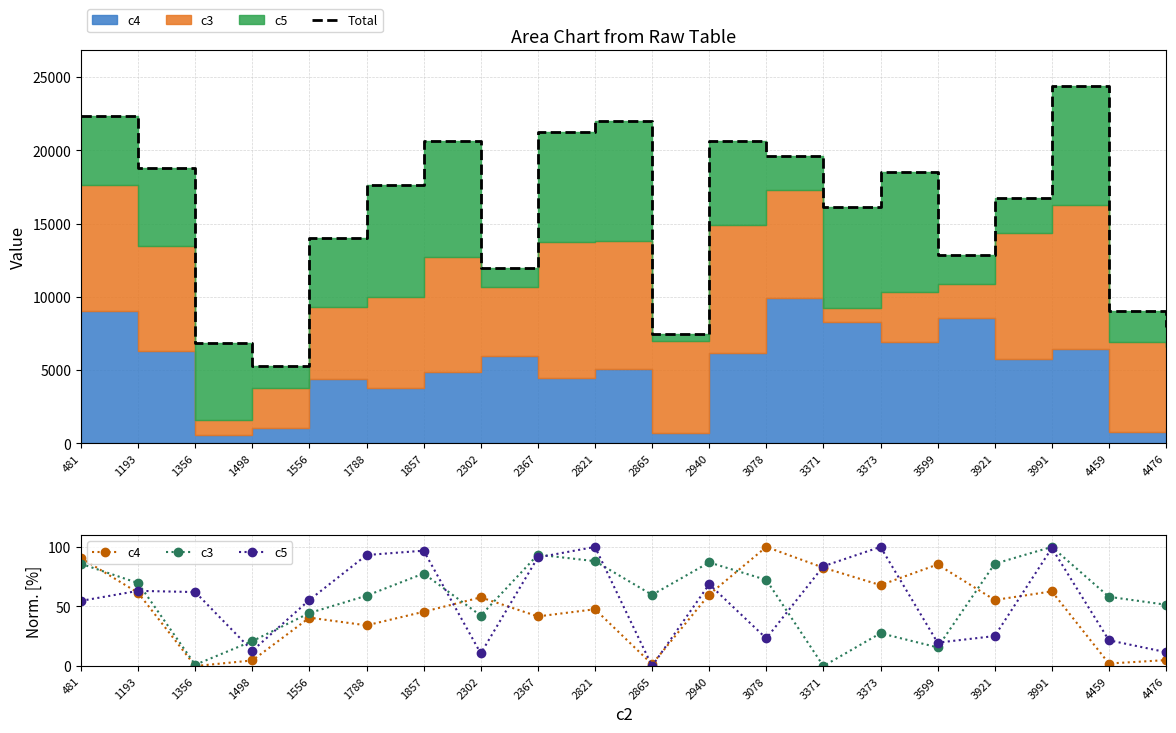

Reading right to left, list all the values displayed in this chart.

Total: 4476=7941.0	4459=9034.0	3991=24403.0	3921=16773.0	3599=12865.0	3373=18498.0	3371=16153.0	3078=19581.0	2940=20655.0	2865=7458.0	2821=22008.0	2367=21255.0	2302=11970.0	1857=20640.0	1788=17628.0	1556=14033.0	1498=5276.0	1356=6853.0	1193=18808.0	481=22343.0
c4: 4476=5.0	4459=2.1	3991=62.7	3921=55.5	3599=85.3	3373=67.9	3371=82.5	3078=100.0	2940=60.0	2865=1.5	2821=47.7	2367=41.7	2302=57.7	1857=45.6	1788=34.2	1556=40.6	1498=4.7	1356=0.0	1193=61.5	481=90.7
c3: 4476=51.5	4459=58.1	3991=100.0	3921=85.8	3599=15.7	3373=27.6	3371=0.0	3078=72.3	2940=87.0	2865=59.8	2821=88.0	2367=93.5	2302=42.3	1857=77.7	1788=59.1	1556=44.5	1498=20.9	1356=1.1	1193=69.6	481=85.8
c5: 4476=11.7	4459=21.6	3991=99.0	3921=25.2	3599=19.6	3373=100.0	3371=83.8	3078=23.2	2940=68.7	2865=0.0	2821=100.0	2367=91.2	2302=10.6	1857=96.8	1788=93.2	1556=55.5	1498=12.9	1356=62.1	1193=63.1	481=54.7